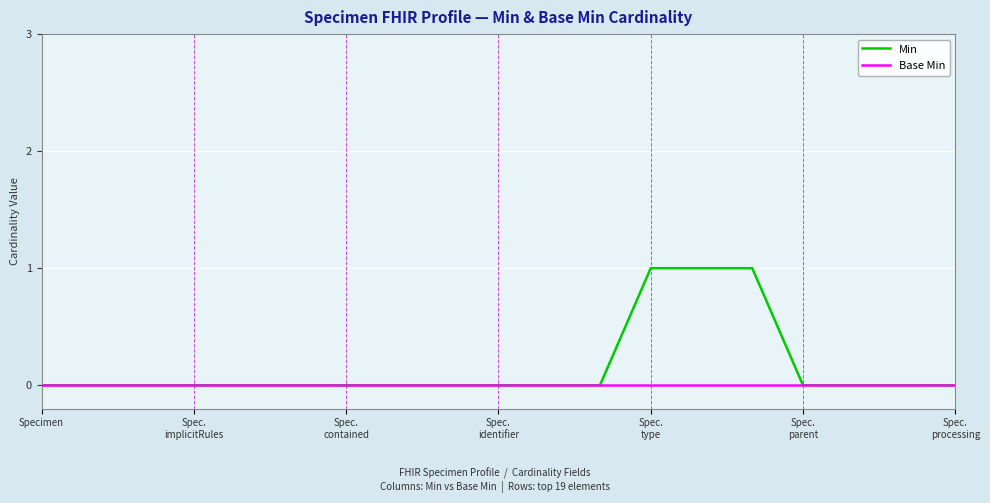

How many lines are shown in the chart?

2